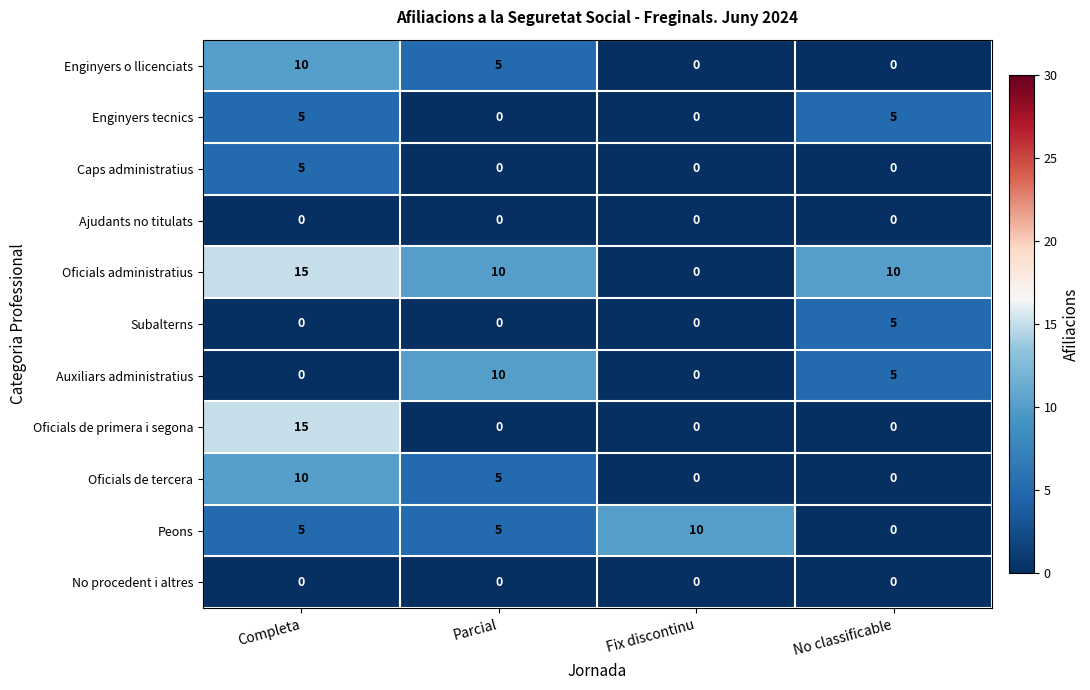

What is the greatest value displayed?

15